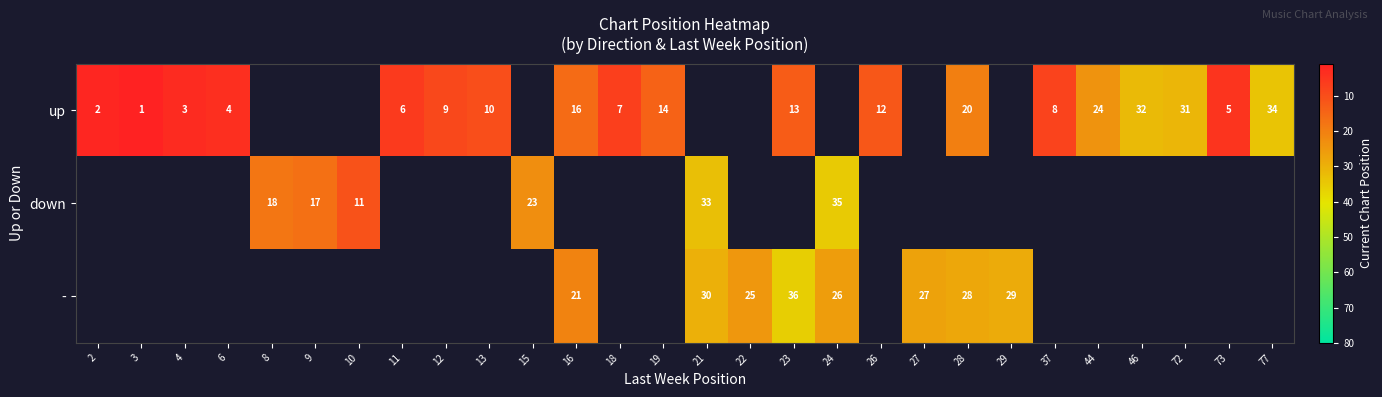

The value of up at 77 is 34. True or false?

True